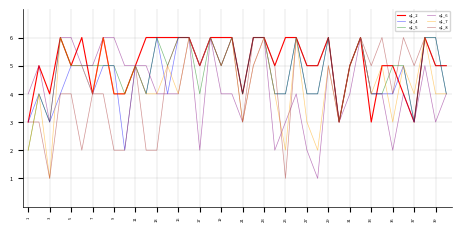

Which series has the largest total across all categories?

q1_2